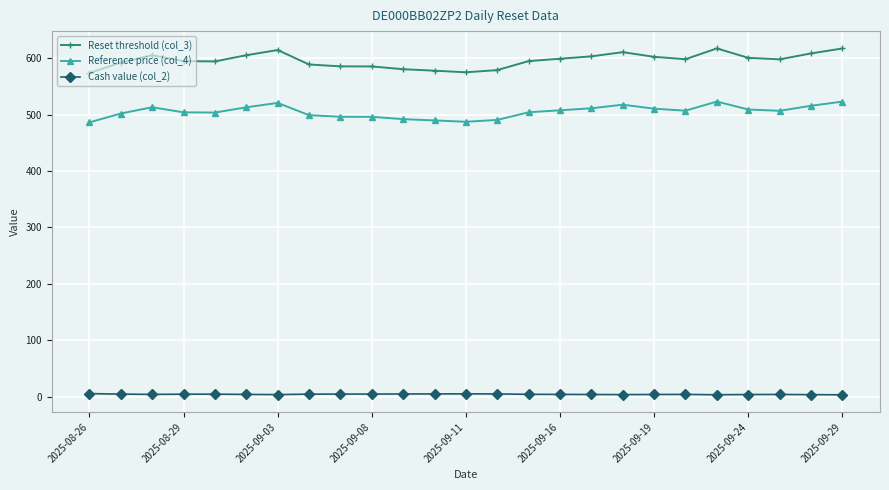

What is the value of the Reference price (col_4) point at the 5th from the left?

503.7